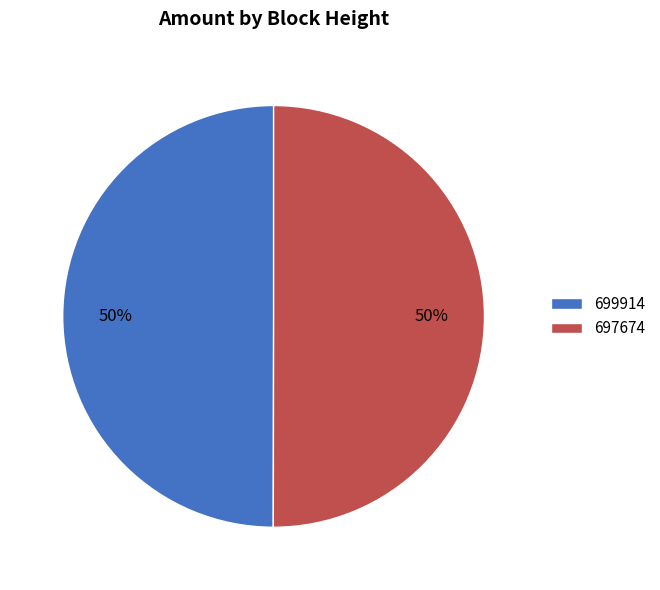

Is the sum of 699914 and 697674 greater than half?

Yes